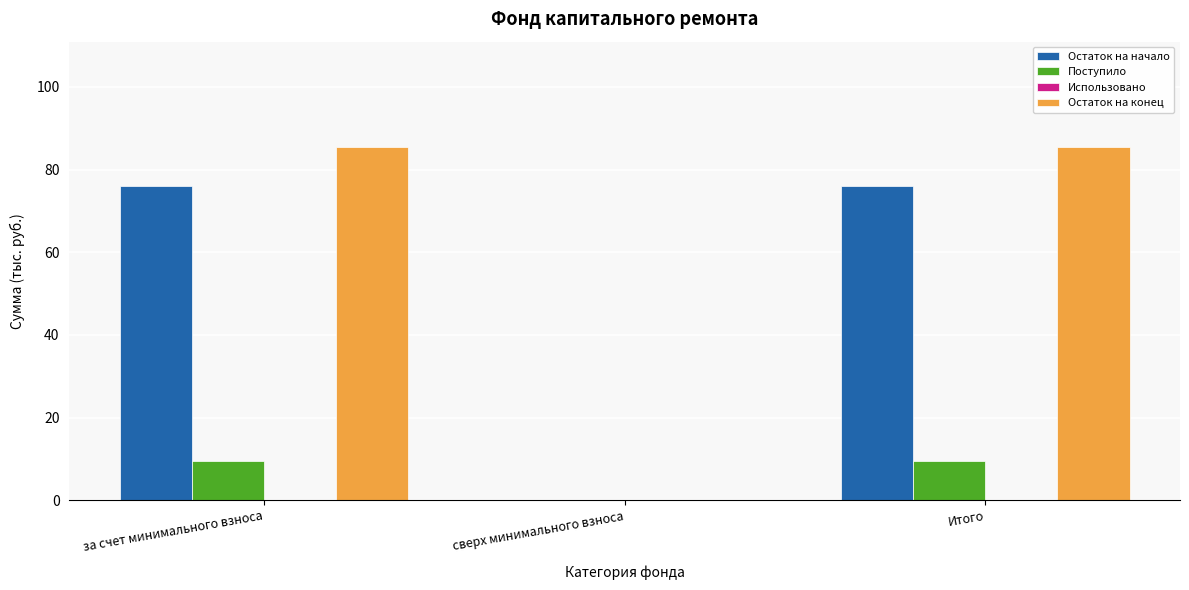

What is the maximum value for Остаток на начало?

75.9